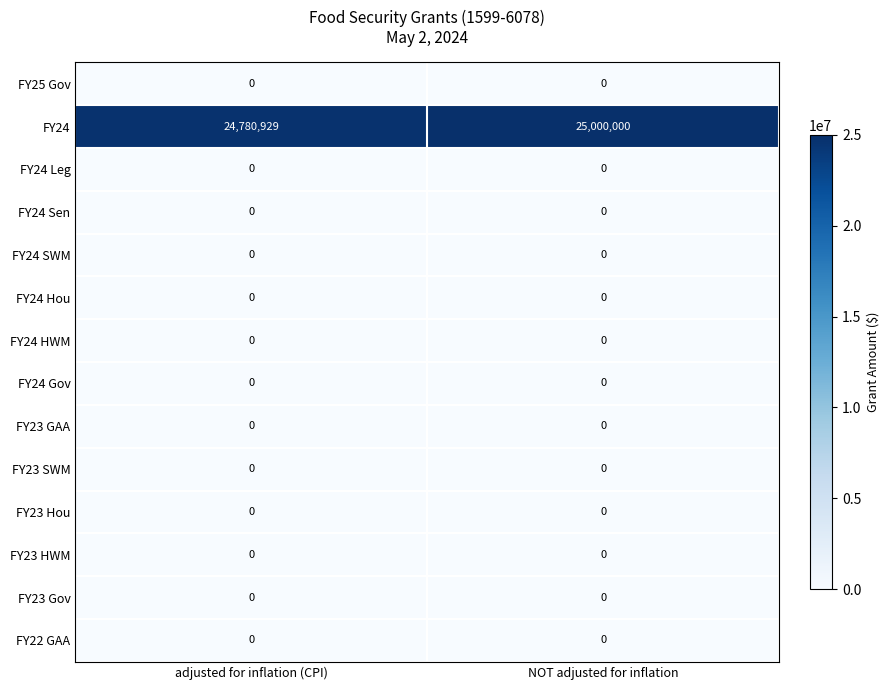

The value of FY23 GAA at adjusted for inflation (CPI) is 0. True or false?

True